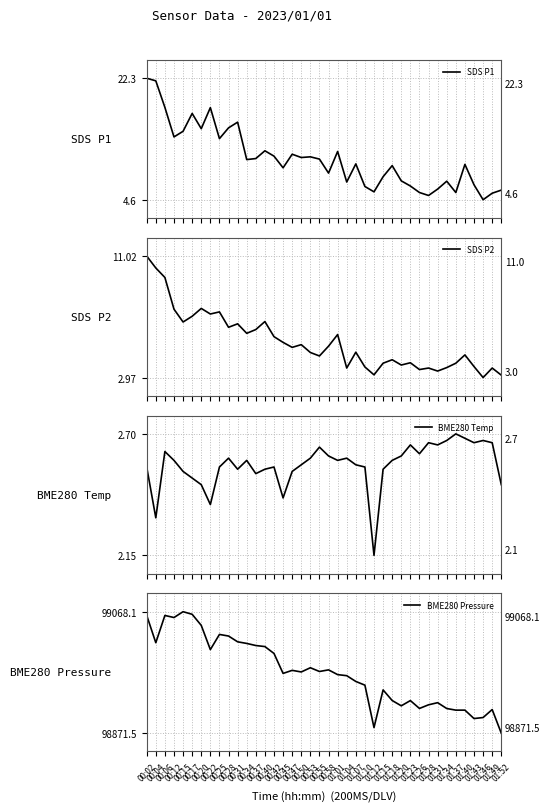

What is the label of the 38th point from the right?

00:06